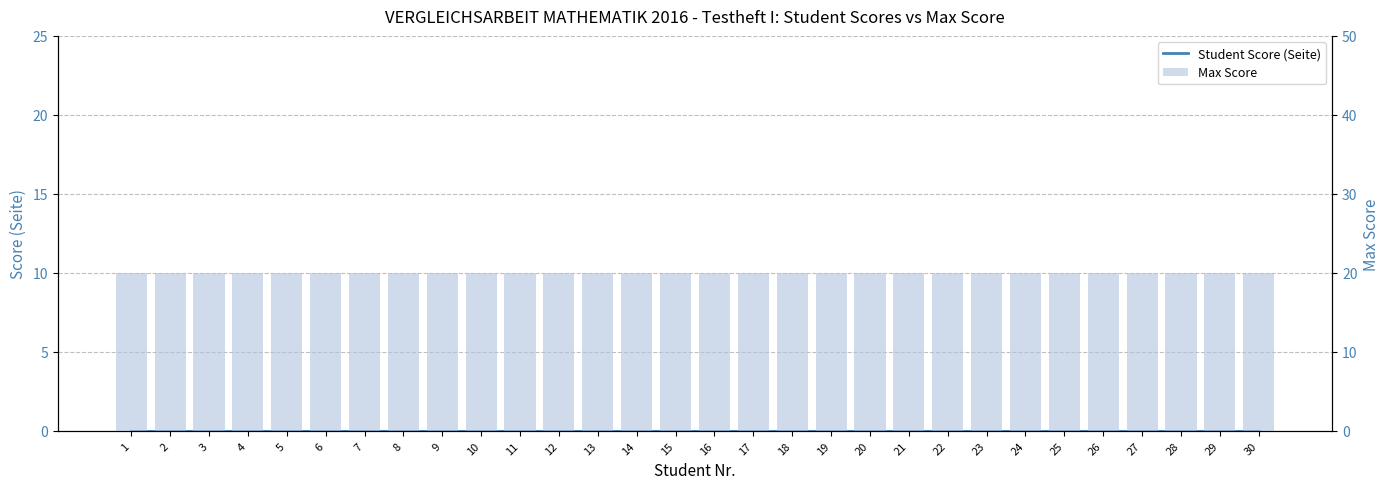

Which category has the lowest value in the Max Score series?

1